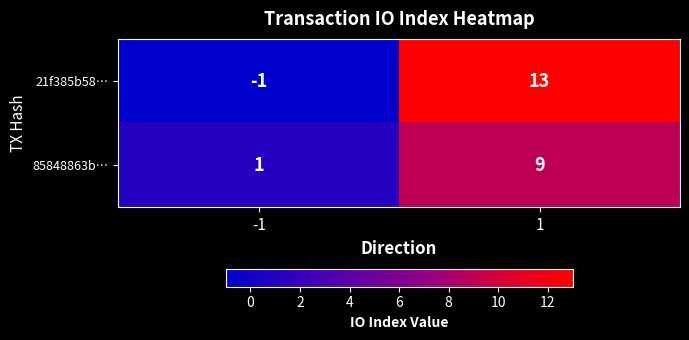

Is it true that 85848863b… equals 2 at 1?

False